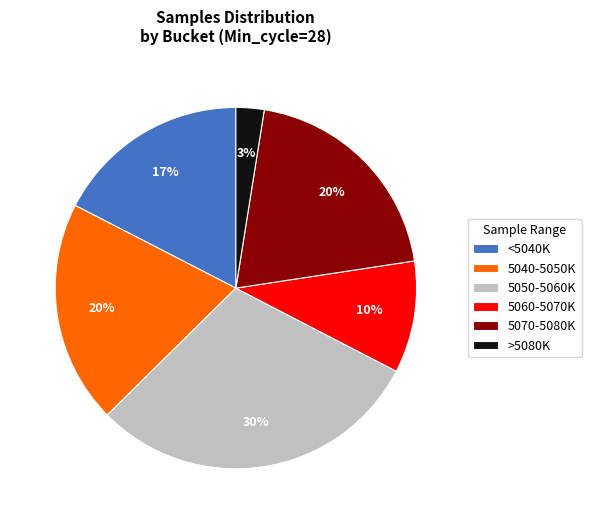

Which has a higher value, 5050-5060K or <5040K?

5050-5060K